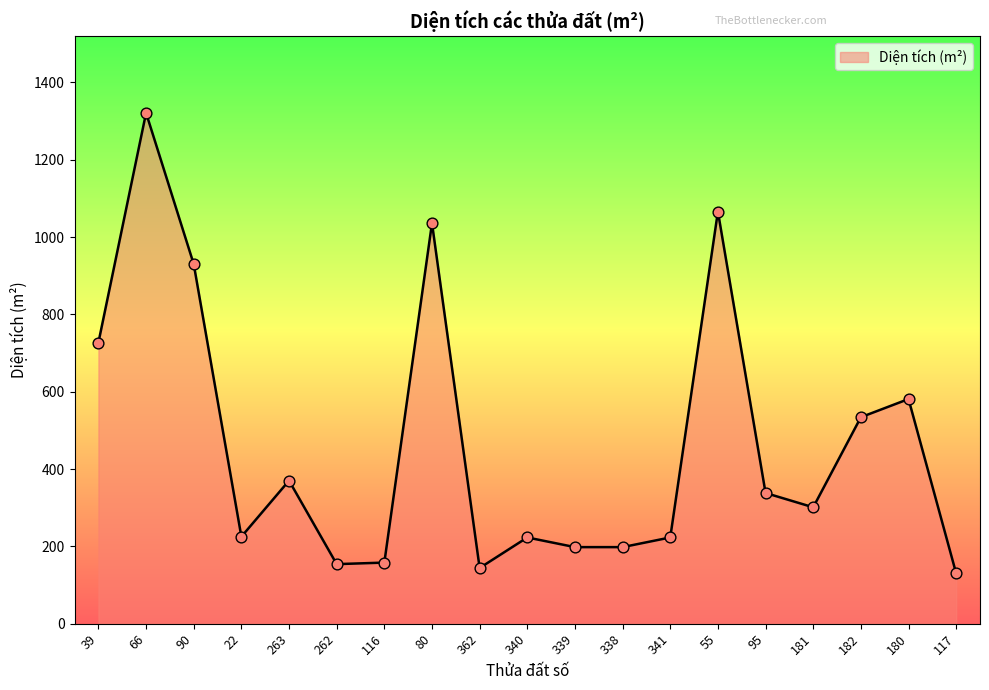

What is the ratio of the value at 339 to the value at 362?

1.4